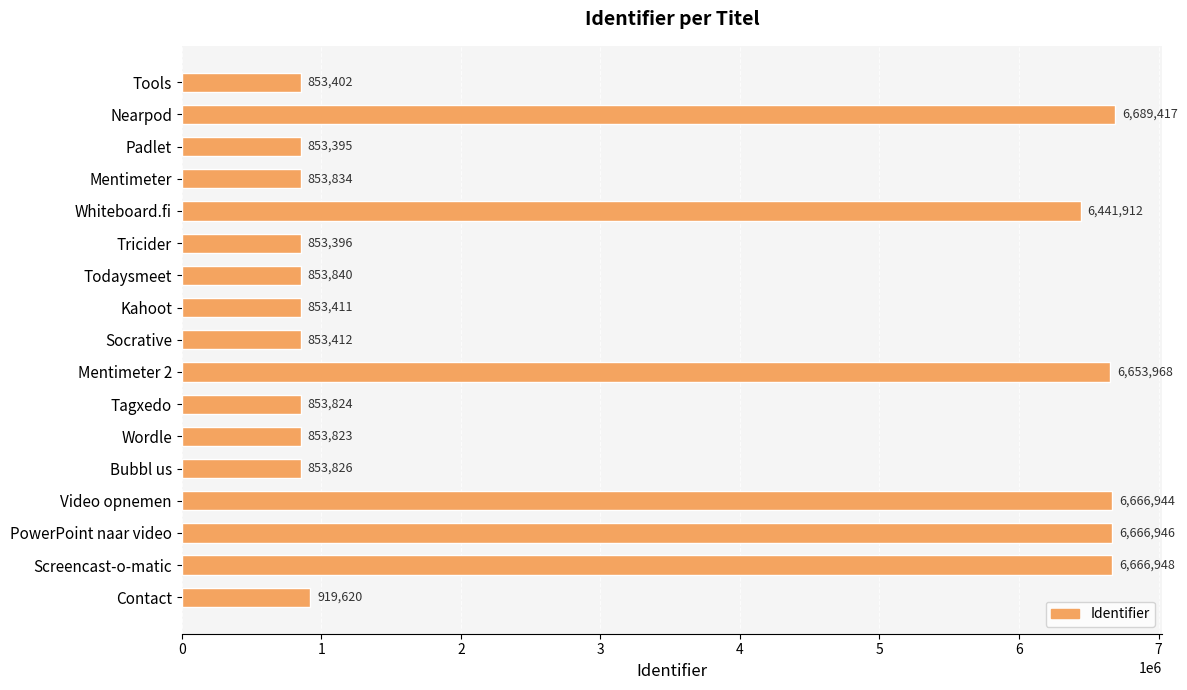

Reading top to bottom, transcribe all the data shown in this chart.

Tools=853402	Nearpod=6689417	Padlet=853395	Mentimeter=853834	Whiteboard.fi=6441912	Tricider=853396	Todaysmeet=853840	Kahoot=853411	Socrative=853412	Mentimeter 2=6653968	Tagxedo=853824	Wordle=853823	Bubbl us=853826	Video opnemen=6666944	PowerPoint naar video=6666946	Screencast-o-matic=6666948	Contact=919620